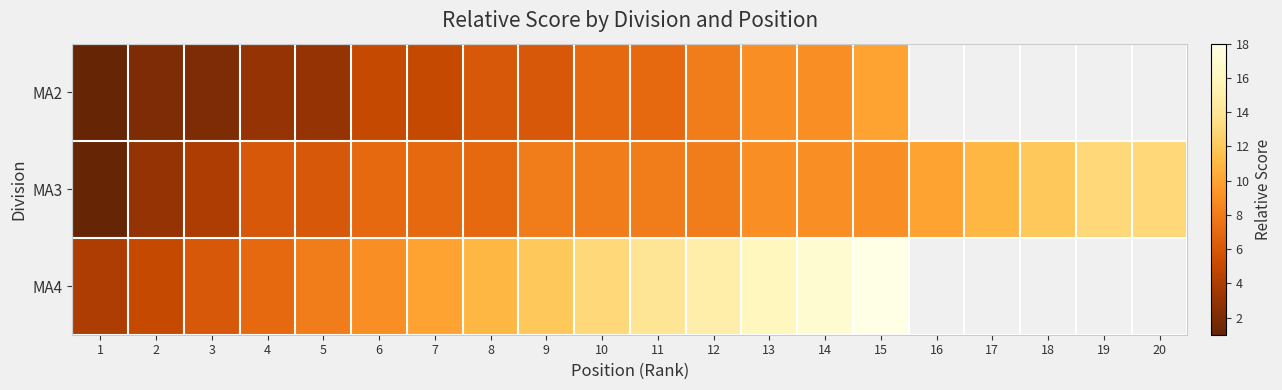

Which series has the largest total across all categories?

MA3